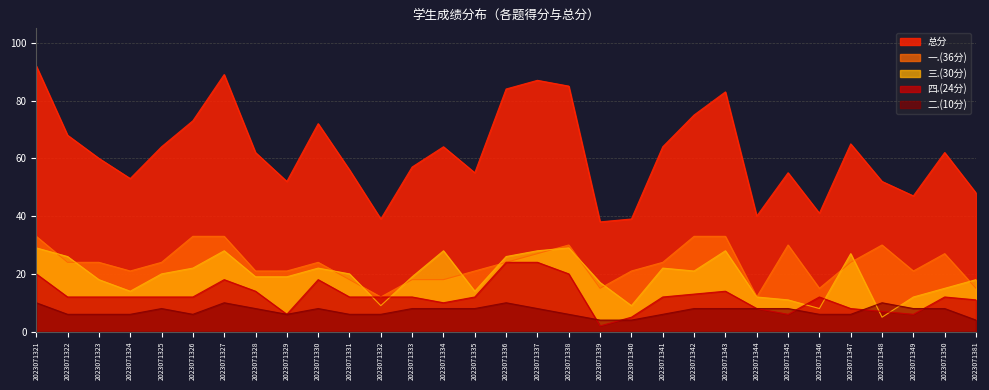

What value does the 四.(24分) series have at 2023071341?

12